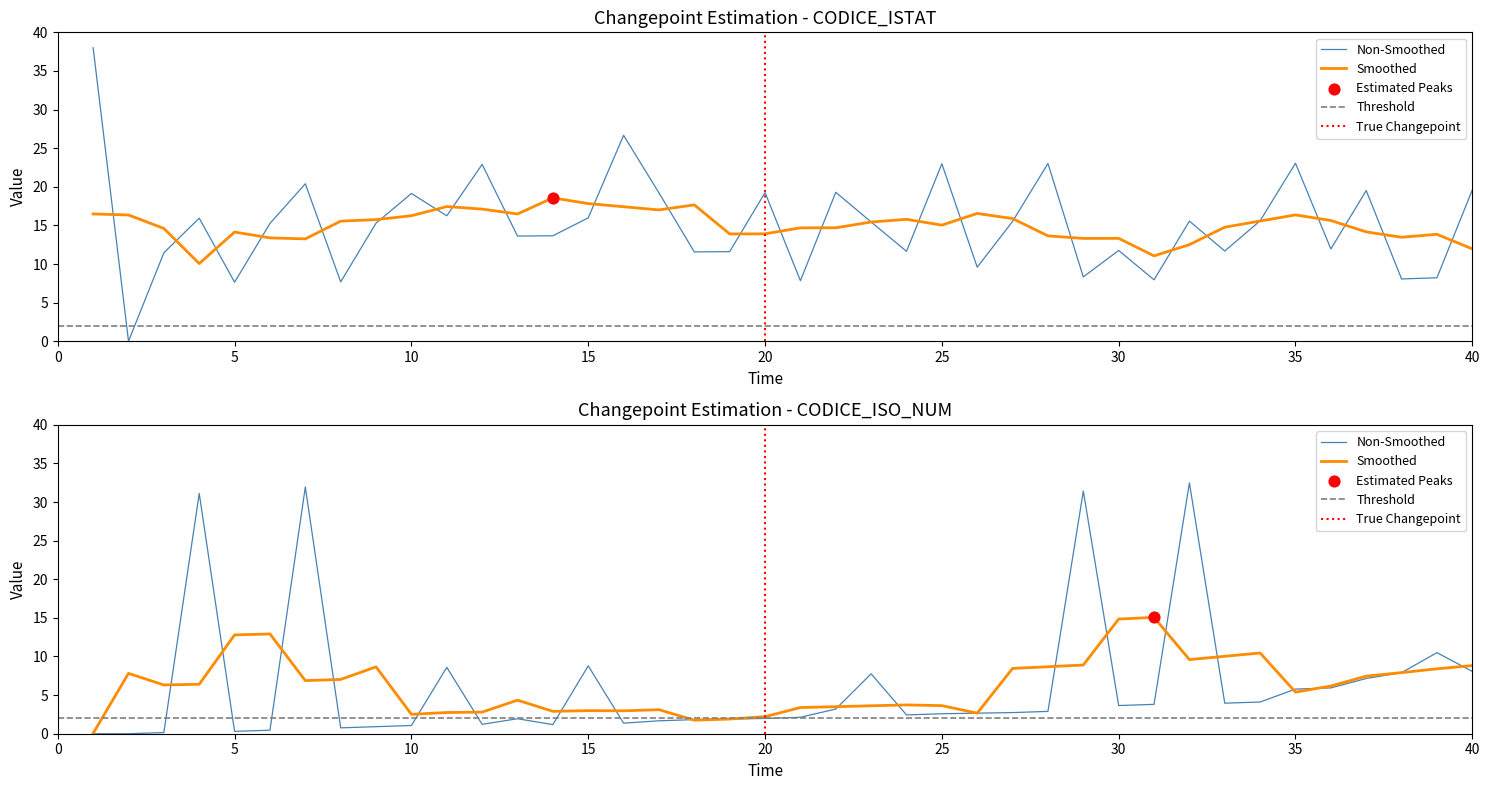

Which series has the widest spread of Y values?

CODICE_ISTAT